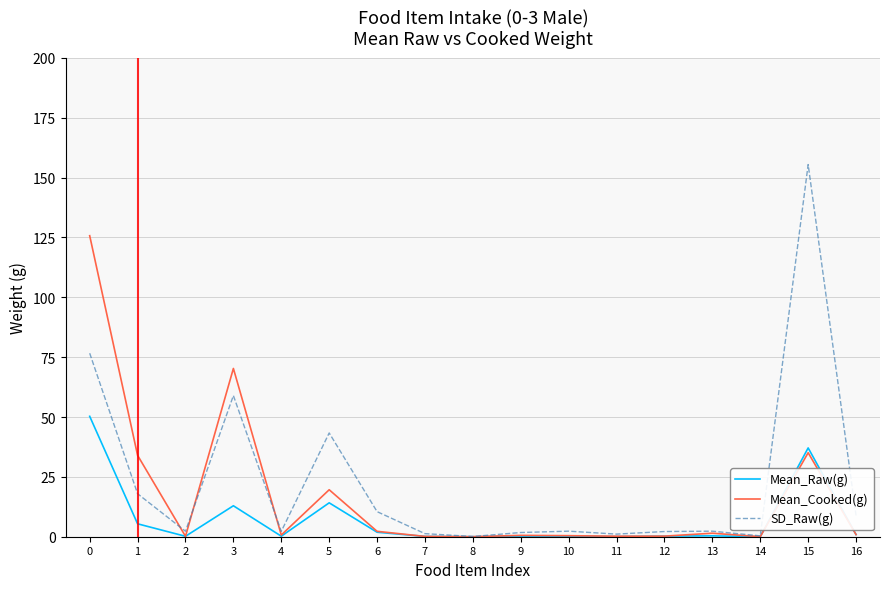

Count the number of categories in the chart.

17